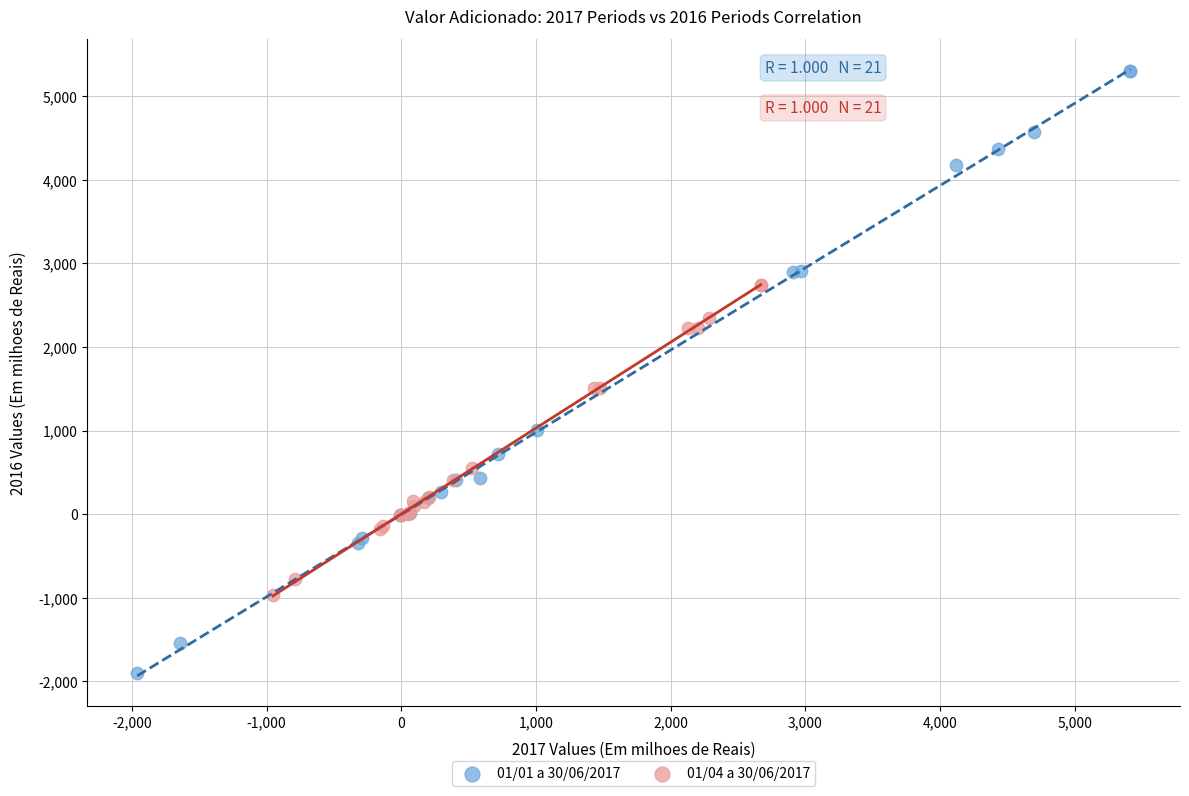

Which series contains the lowest Y value?

01/01 a 30/06/2017